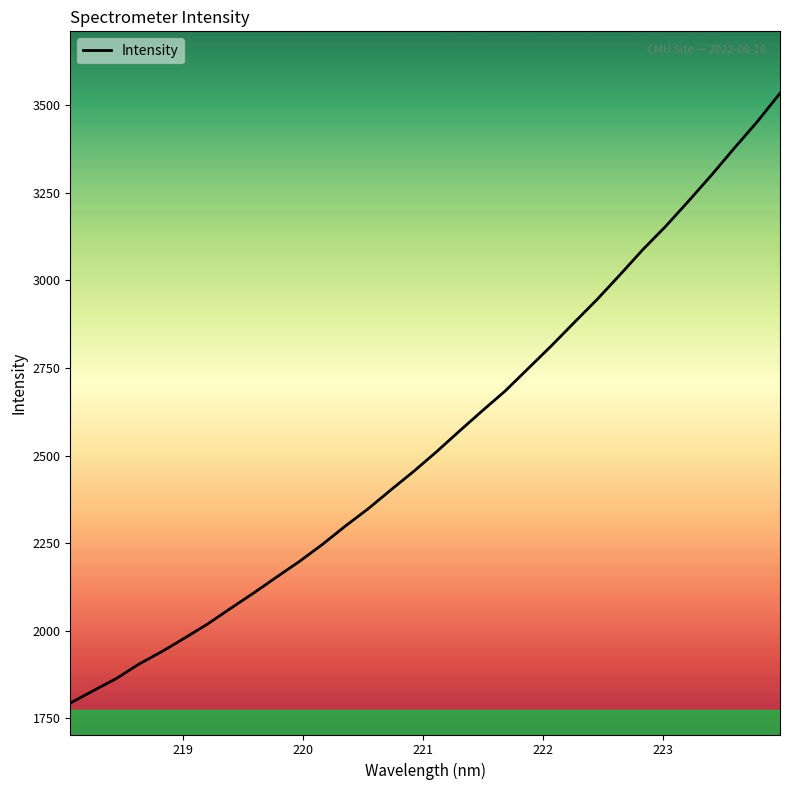

What is the smallest value displayed?

1793.5